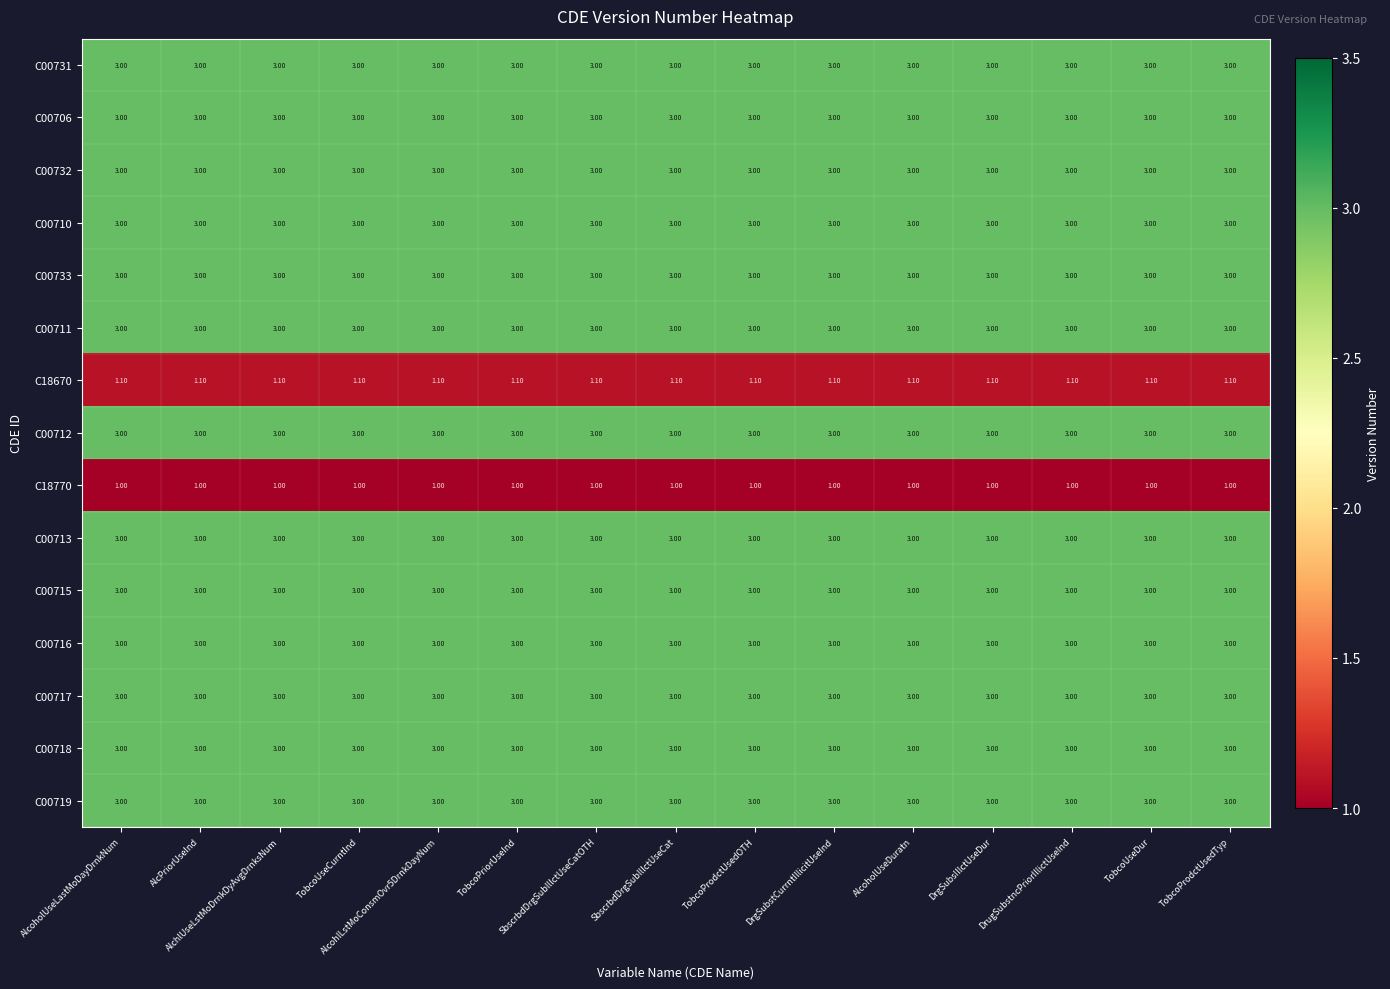

What is the average value of the C00731 series?

3.0